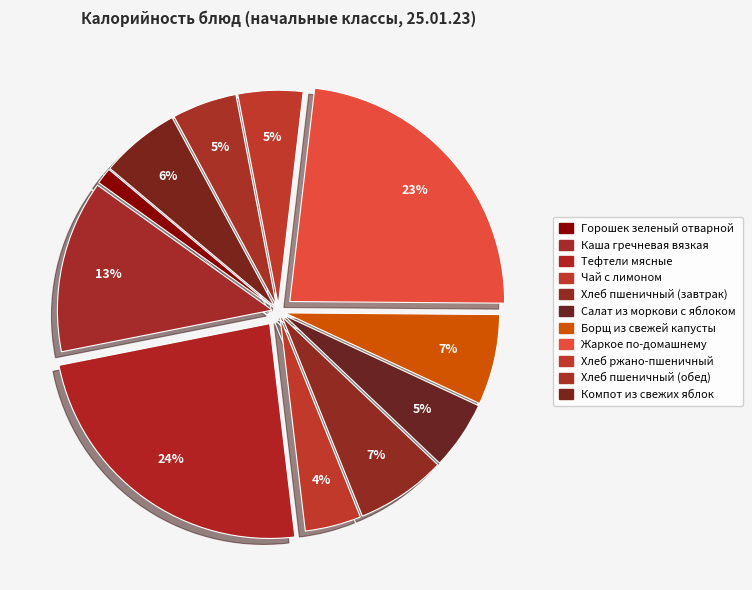

To the nearest percent, what is the combined percentage of Каша гречневая вязкая and Хлеб ржано-пшеничный?

18%